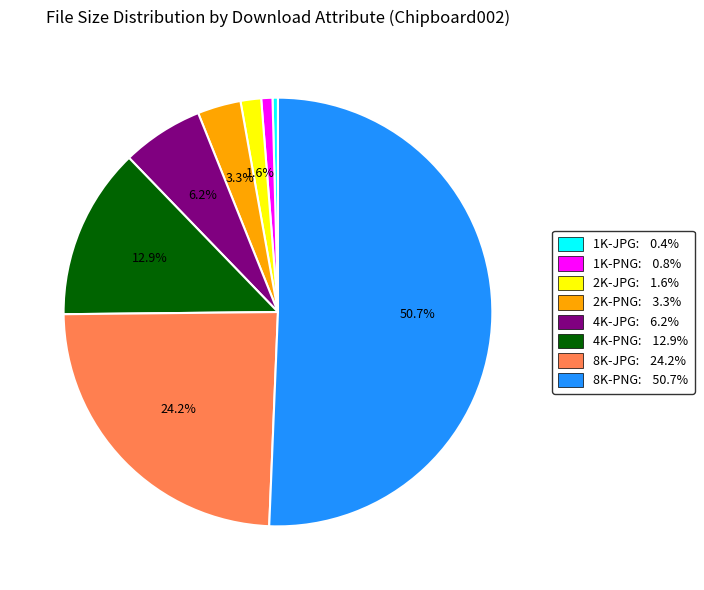

Which category has the biggest portion of the pie?

8K-PNG